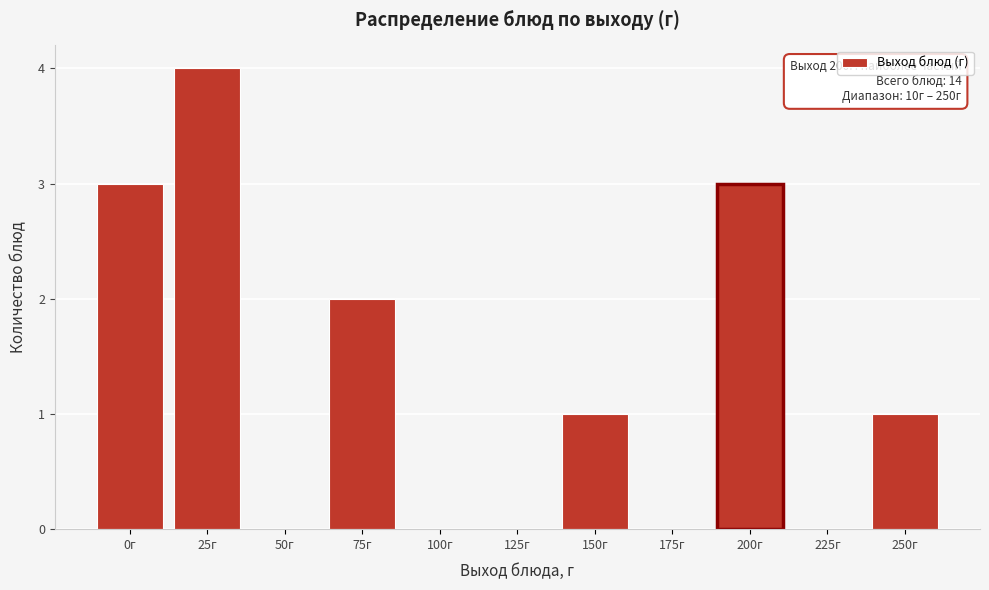

Reading left to right, list all the values displayed in this chart.

0г=3	25г=4	50г=0	75г=2	100г=0	125г=0	150г=1	175г=0	200г=3	225г=0	250г=1